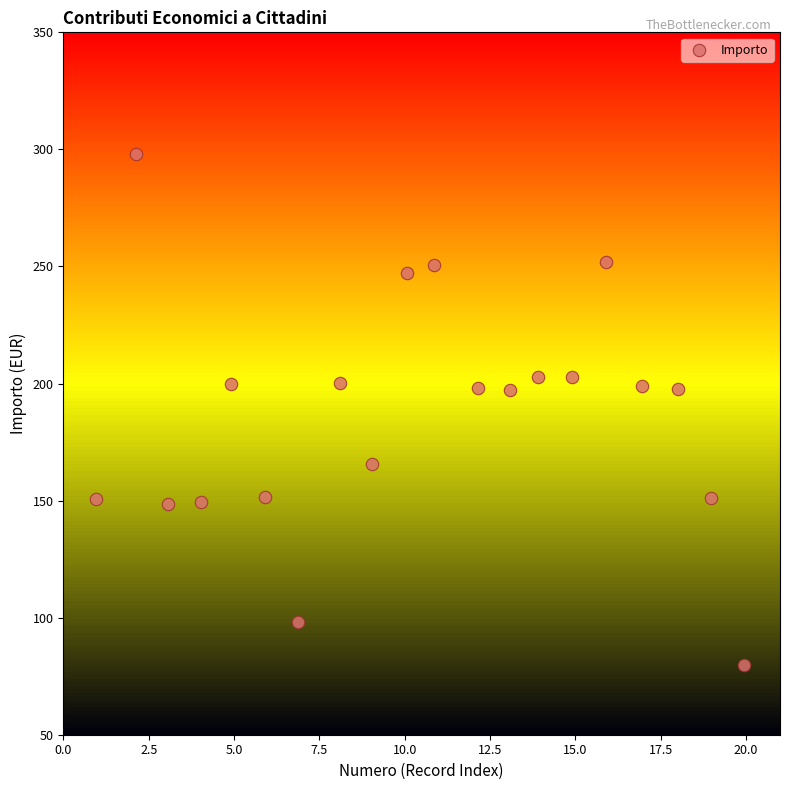

What is the range of X values (max minus min)?

19.0